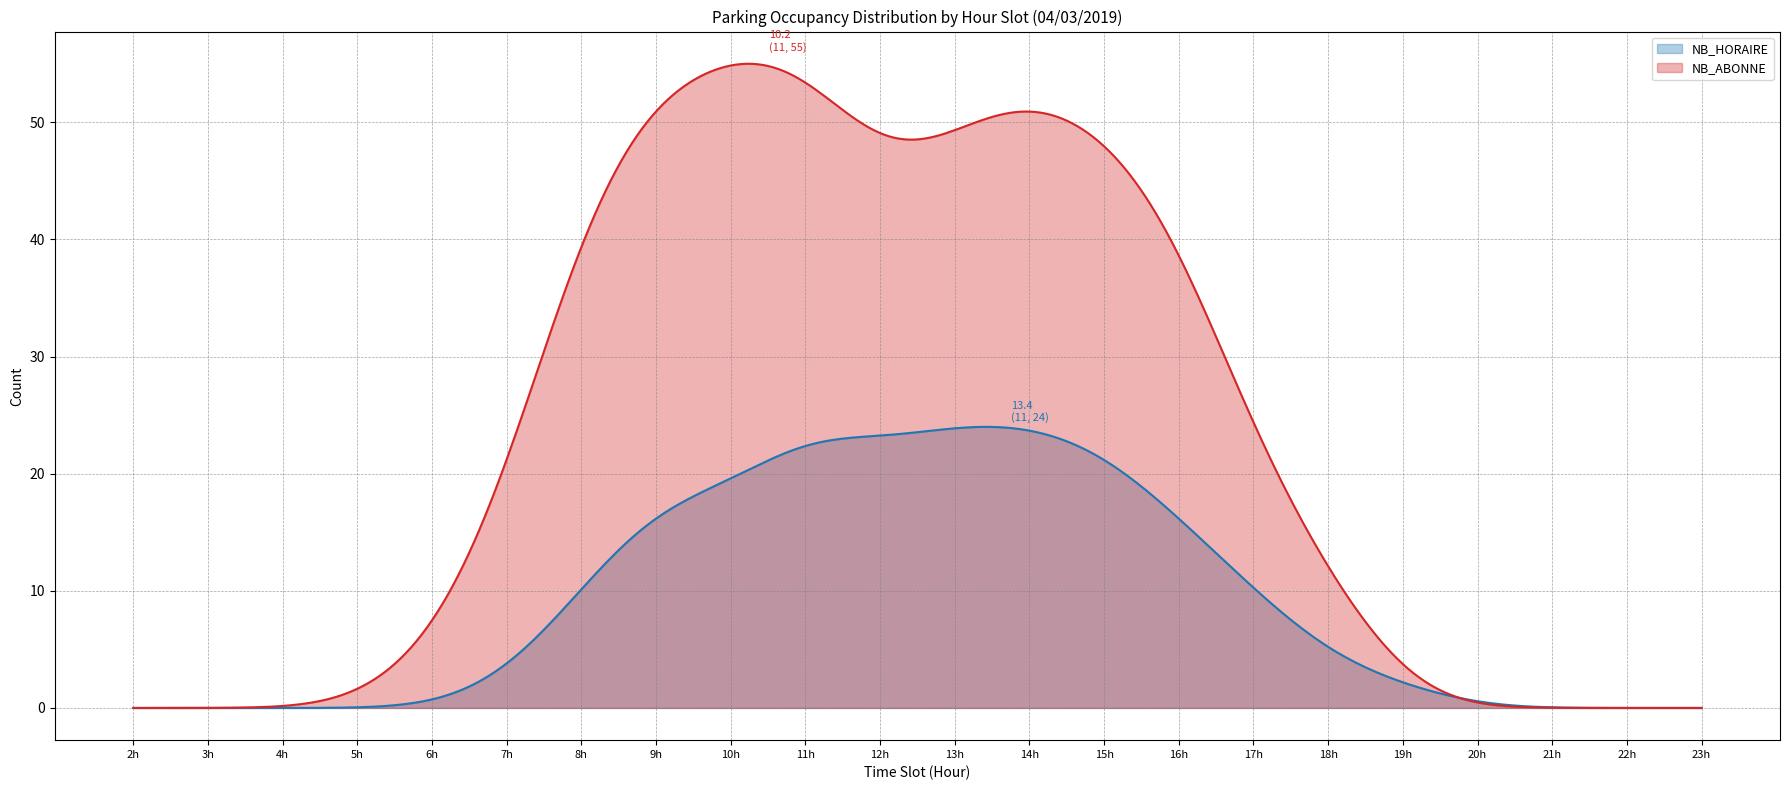

What is the approximate value of NB_HORAIRE at 9, to the nearest 10?

20